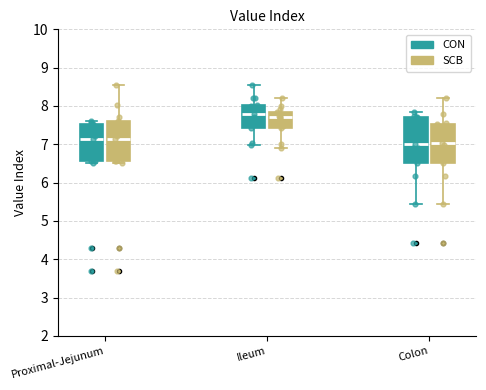

Where does the median line of the box for Proximal-Jejunum (CON) sit on the y-axis? The values are not printed on the chart, so give them approximately, as read against the axis.

7.2